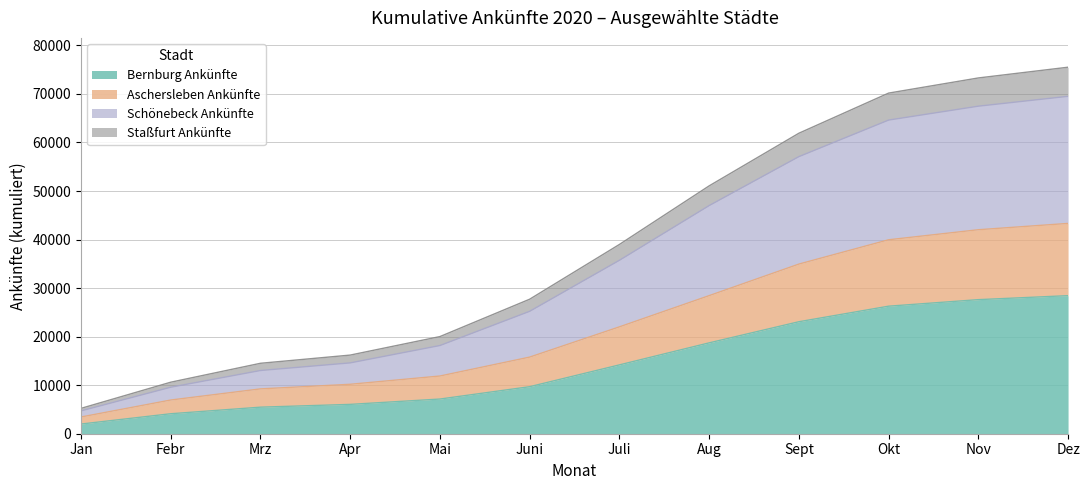

At which label does Bernburg Ankünfte reach its minimum?

Jan